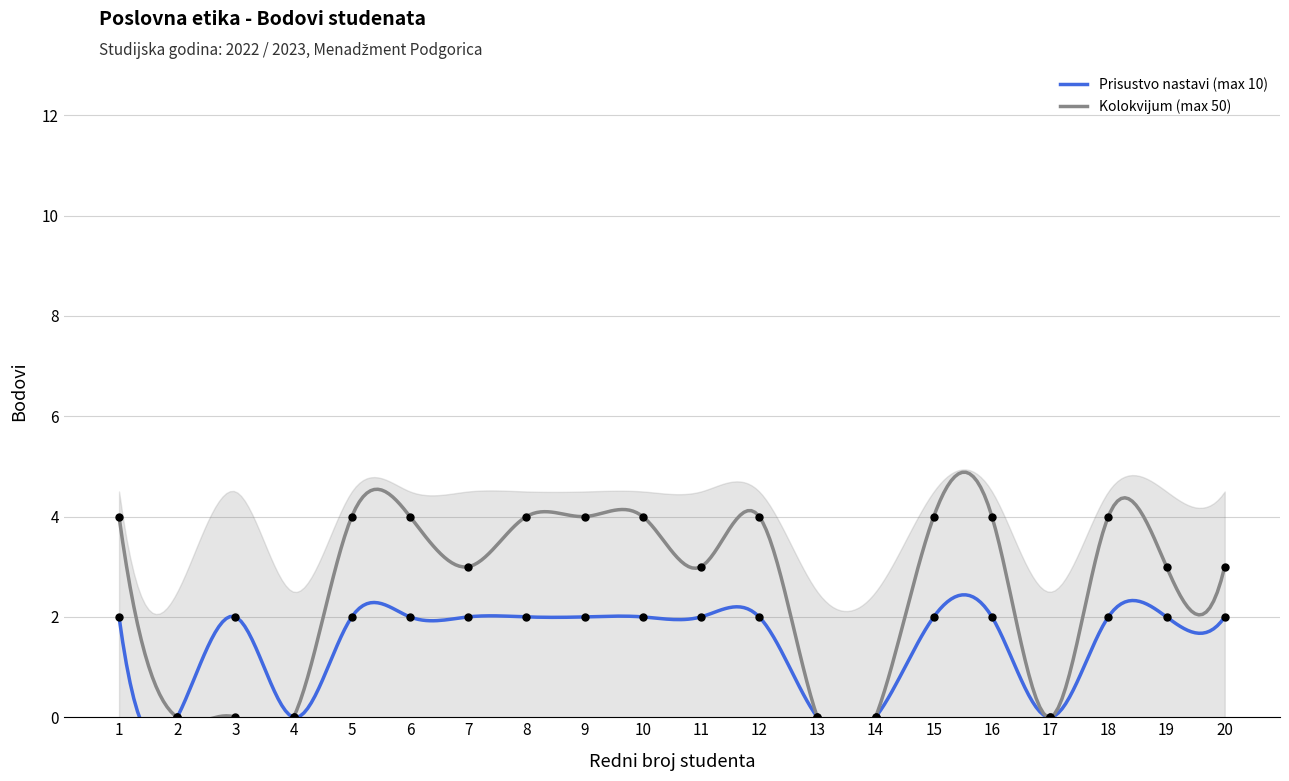

Is the value of Prisustvo nastavi (max 10) at 15 greater than the value of Kolokvijum (max 50) at 4?

Yes